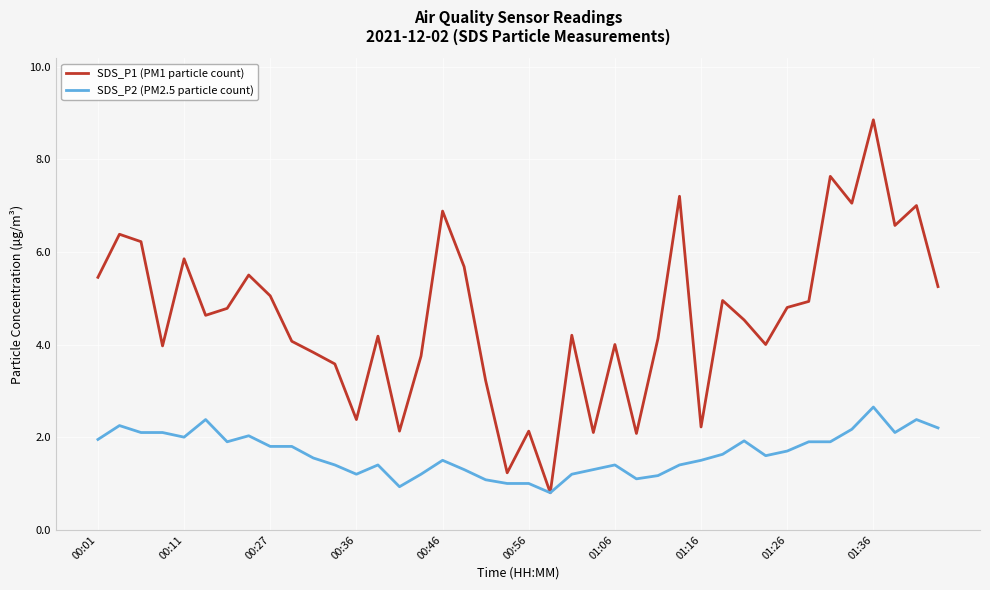

Which series has the largest total across all categories?

SDS_P1 (PM1 particle count)